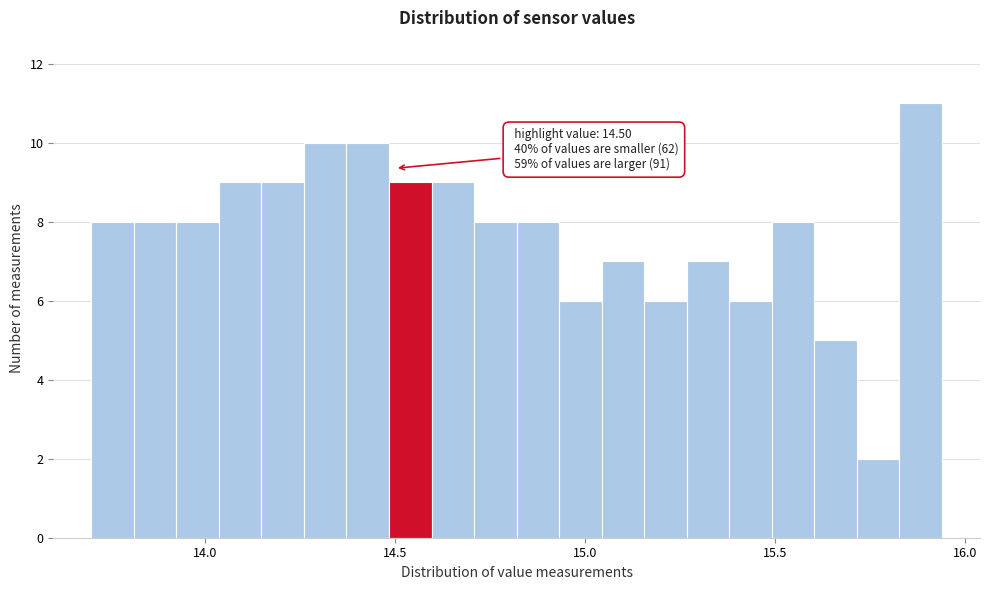

Around what value on the x-axis is the tallest bar? Give the approximate position of its centre, as read against the axis.

15.90